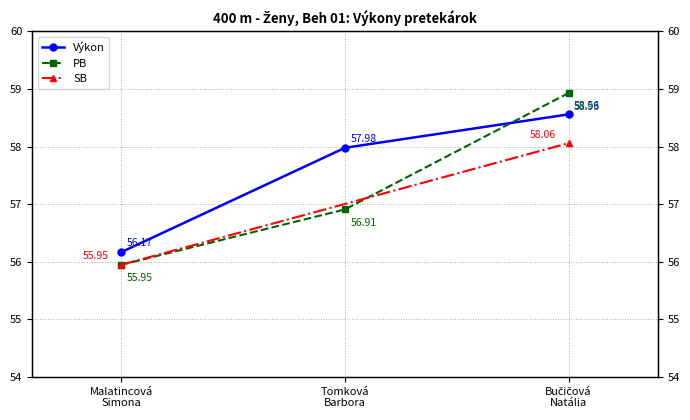

Which series changed the most between Malatincová Simona and Bučičová Natália?

PB